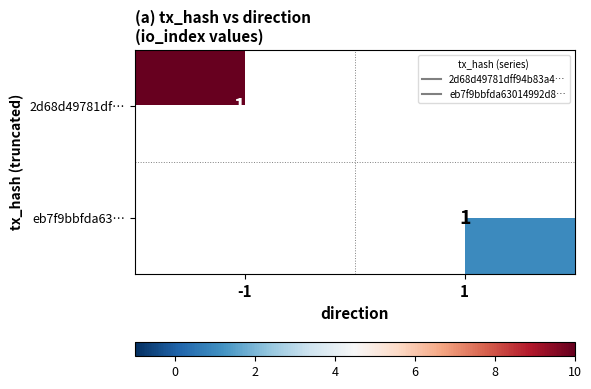

Which has a higher value, -1 or 1?

1